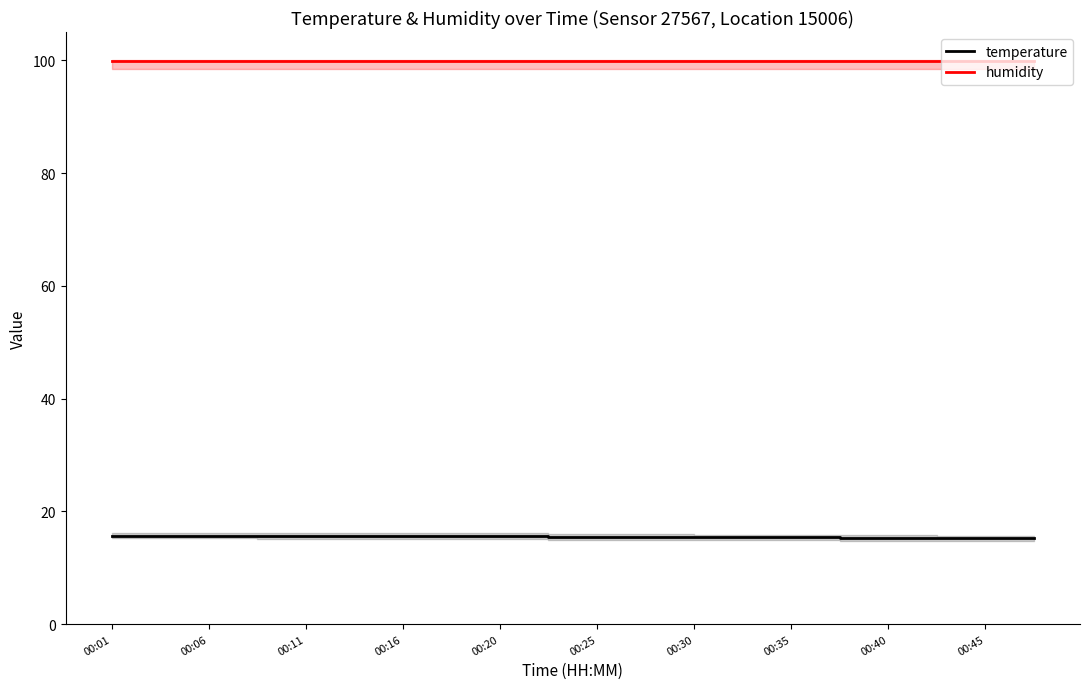

What is the smallest value displayed?

15.2